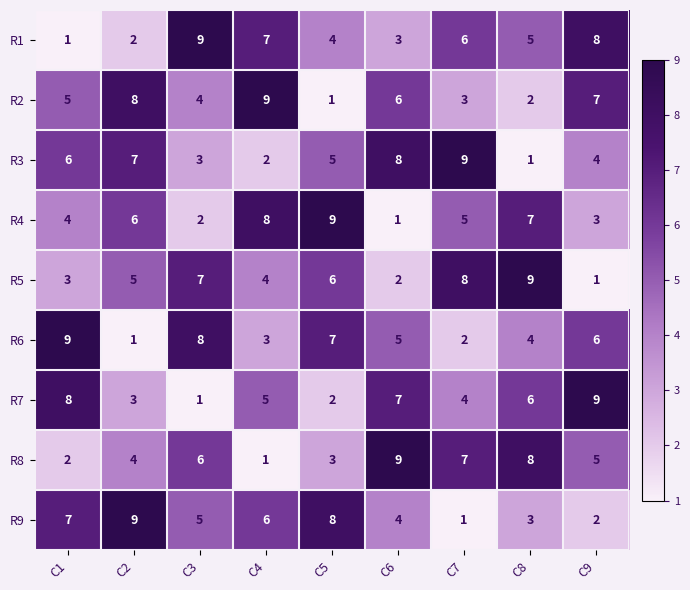

What is the difference between the highest and lowest values at C5?

8